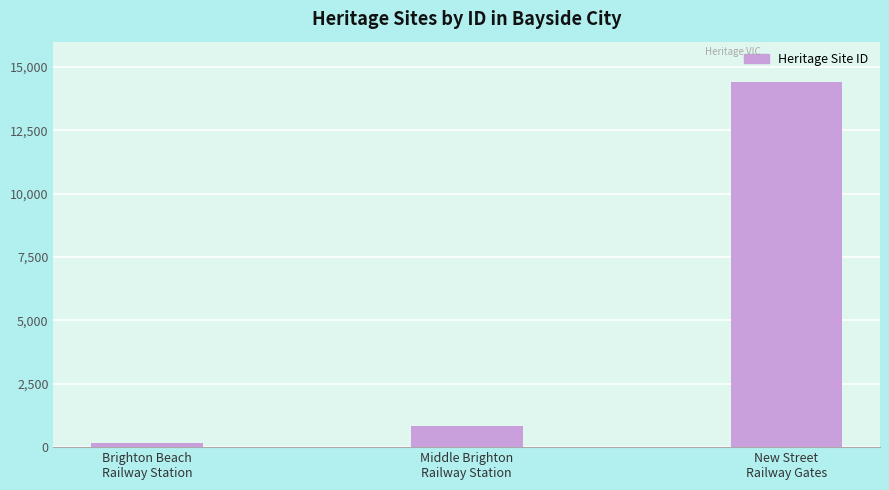

Between Middle Brighton
Railway Station and New Street
Railway Gates, which is larger?

New Street
Railway Gates